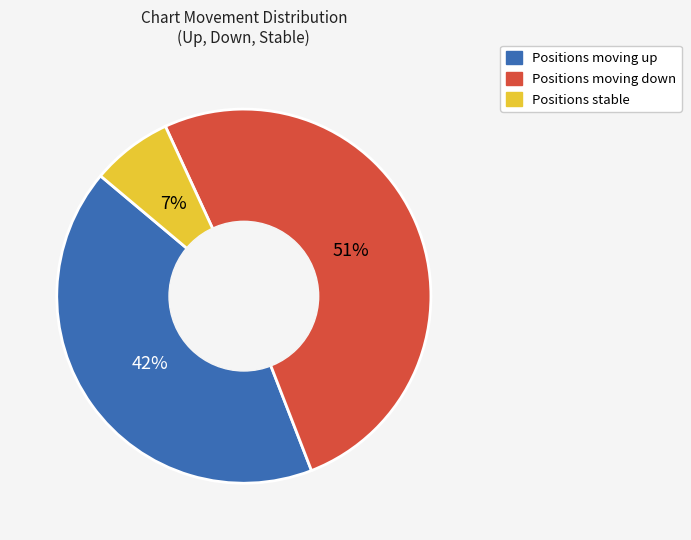

Is there a majority slice in this chart?

Yes